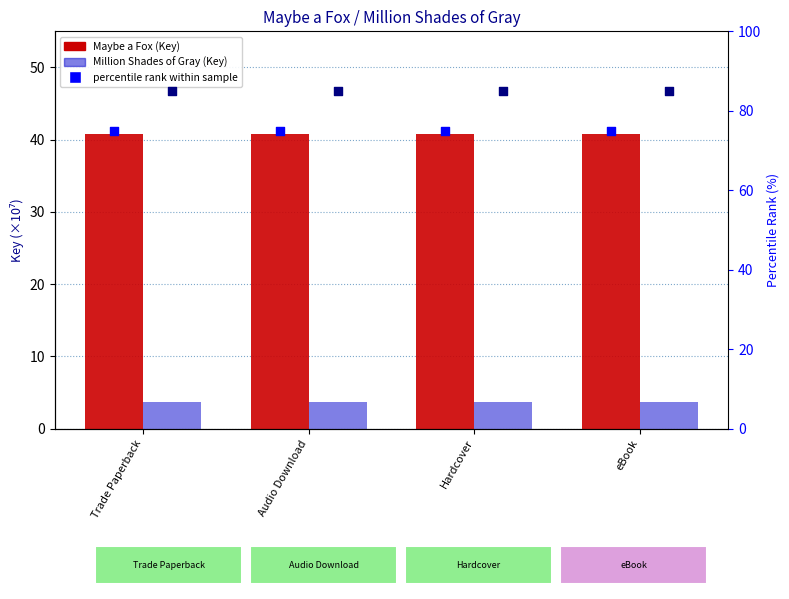

Which series has the largest Y range (max minus min)?

Maybe a Fox